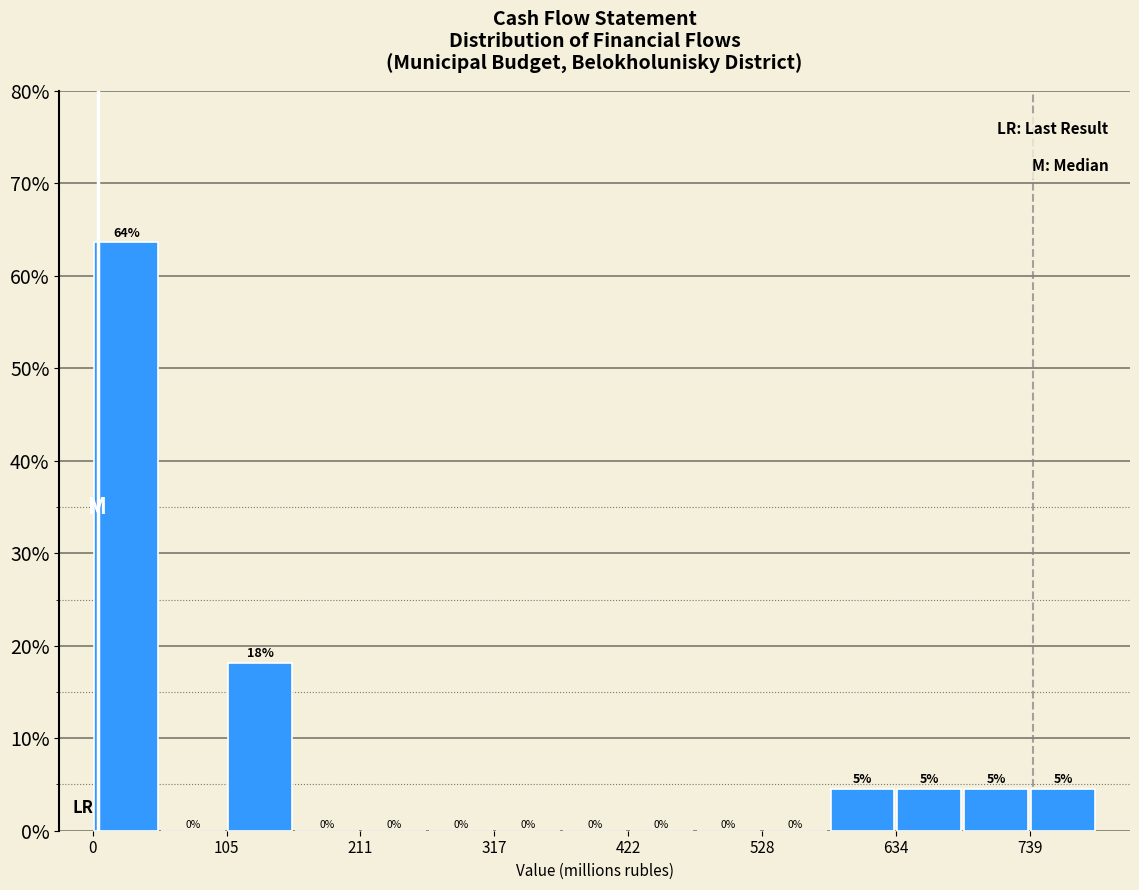

Read against the x-axis, roughly where is the centre of the tallest bar?

20